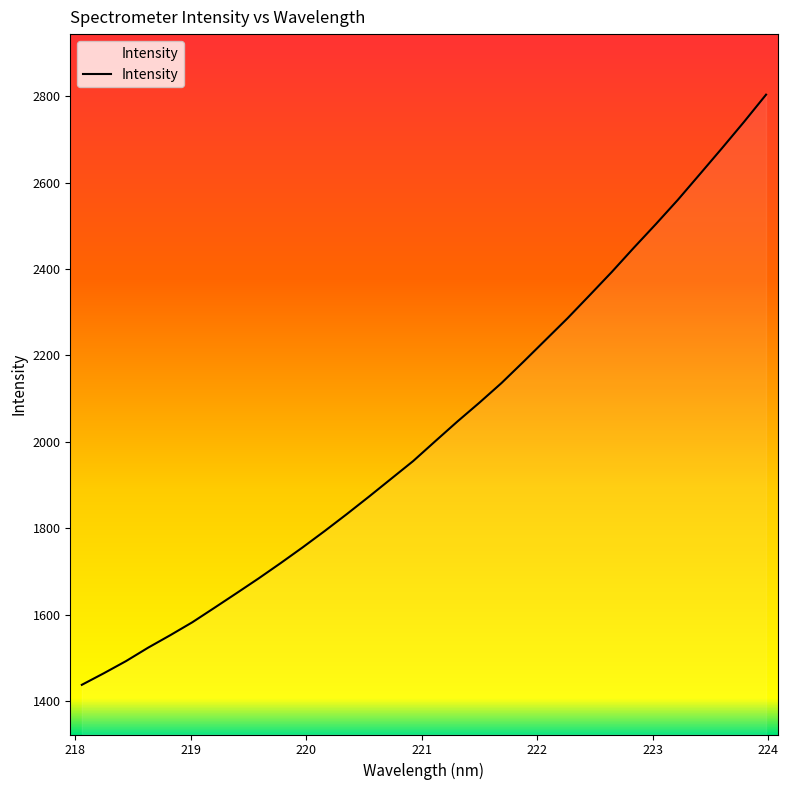

What is the smallest value displayed?

1437.7